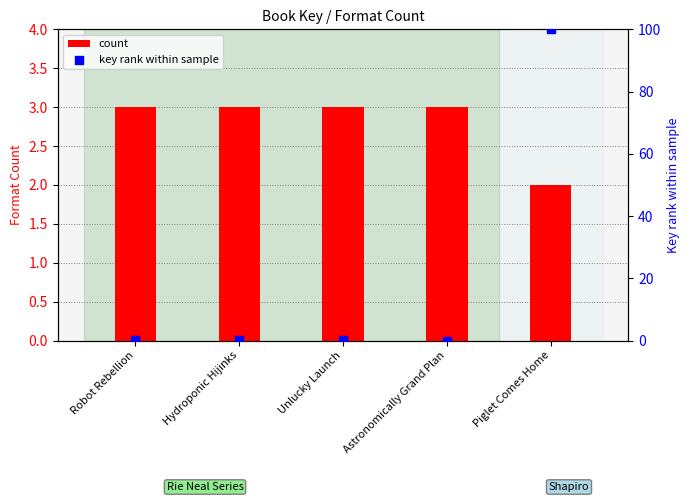

At which category is the sum across all series the highest?

Piglet Comes Home